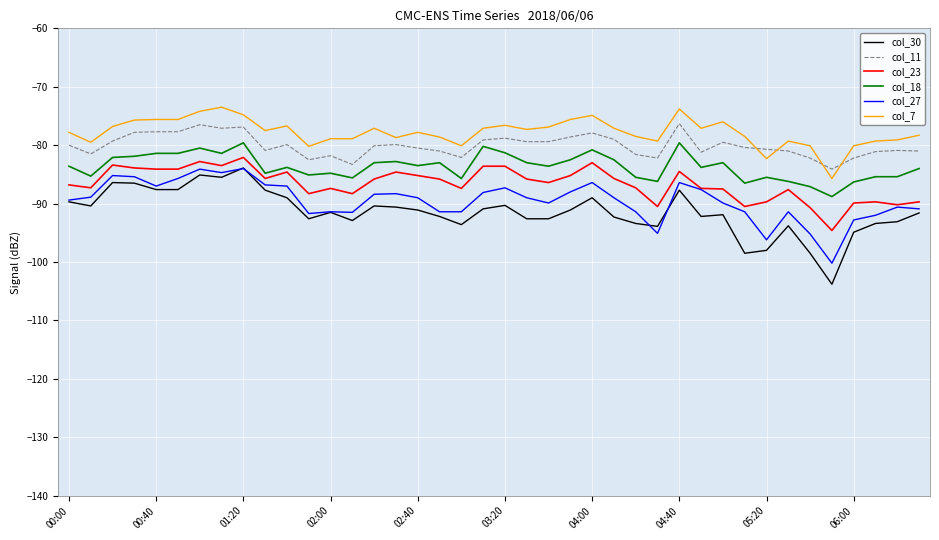

What is the minimum value shown in the chart?

-103.8